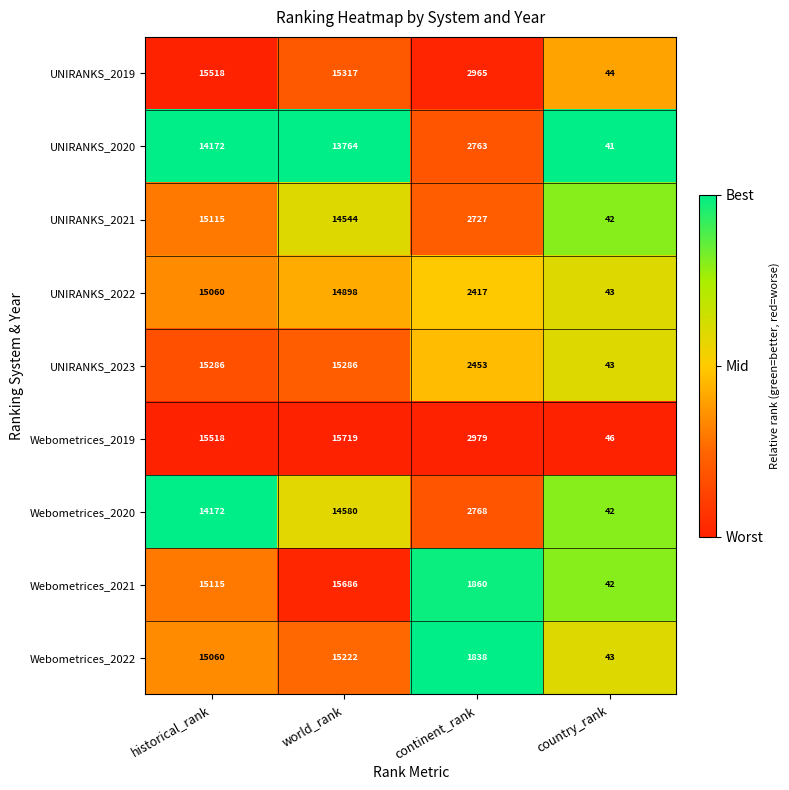

The Webometrices_2021 series shows 42 at country_rank. True or false?

True